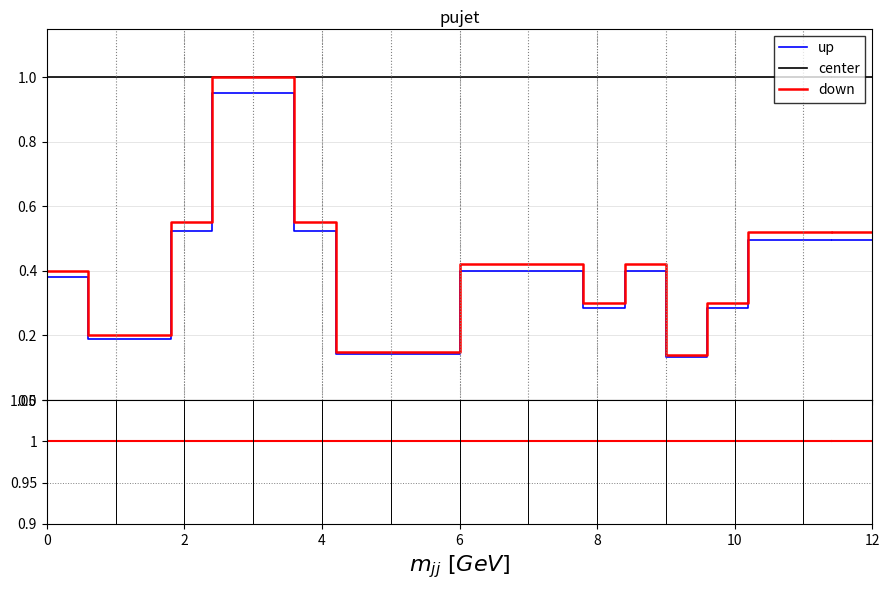

What is the highest value of the center series?

1.0